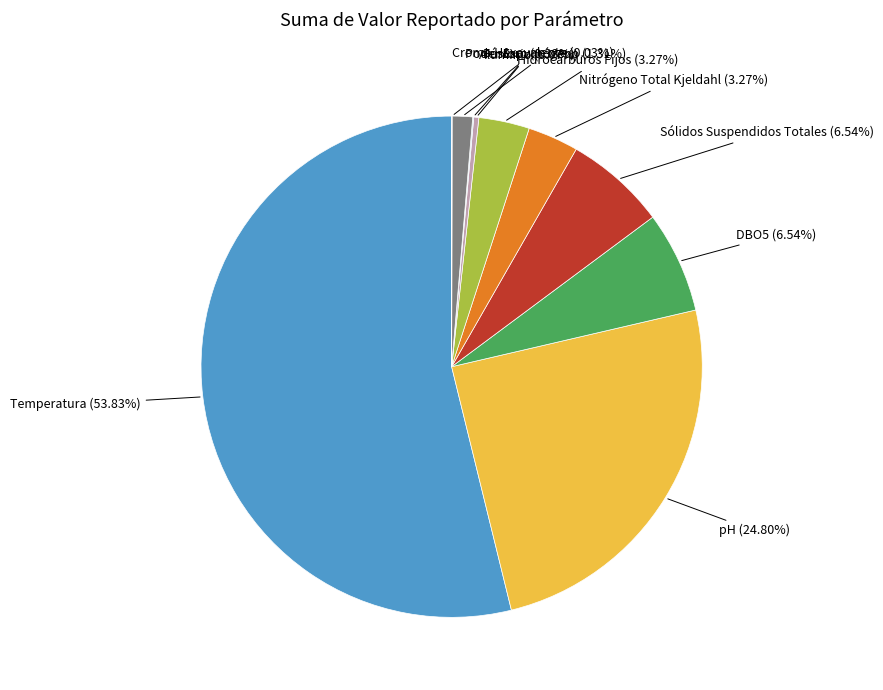

What is the ratio of the value at Poder Espumógeno to the value at Nitrógeno Total Kjeldahl?

0.4